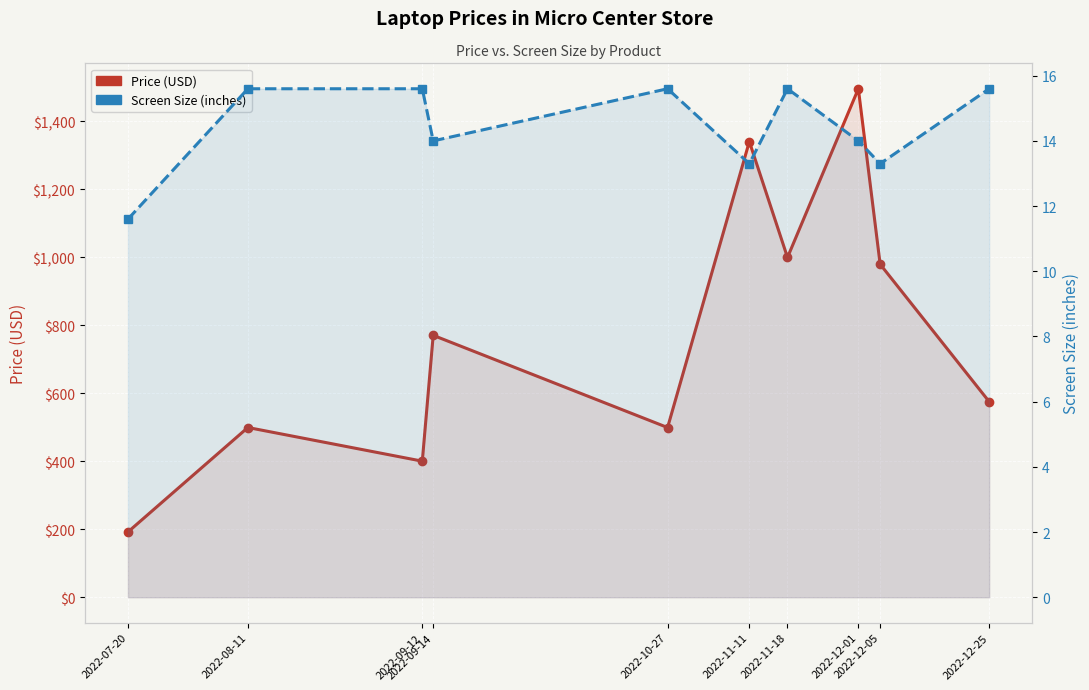

What is the label of the 1st point from the left?

2022-07-20